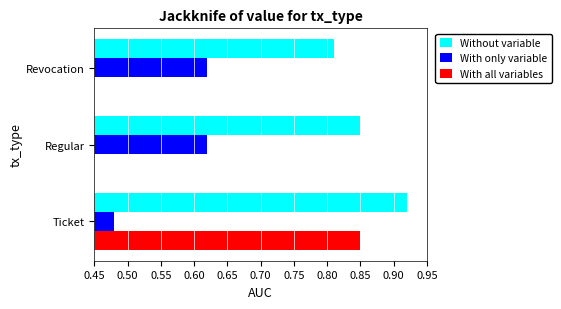

Reading left to right, transcribe all the data shown in this chart.

Without variable: 0.9	0.8	0.8
With only variable: 0.5	0.6	0.6
With all variables: 0.8	0.0	0.0